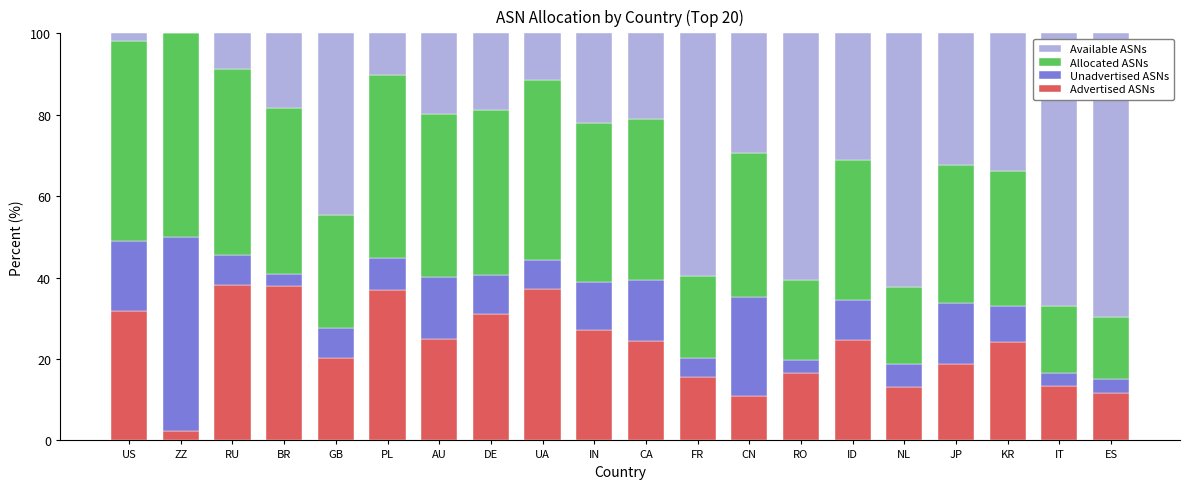

The Advertised ASNs series shows 40.4 at CA. True or false?

False